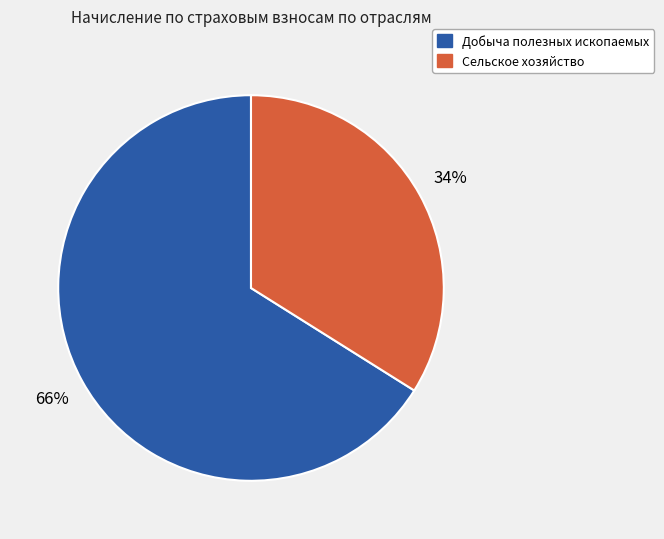

How many segments does this pie chart have?

2